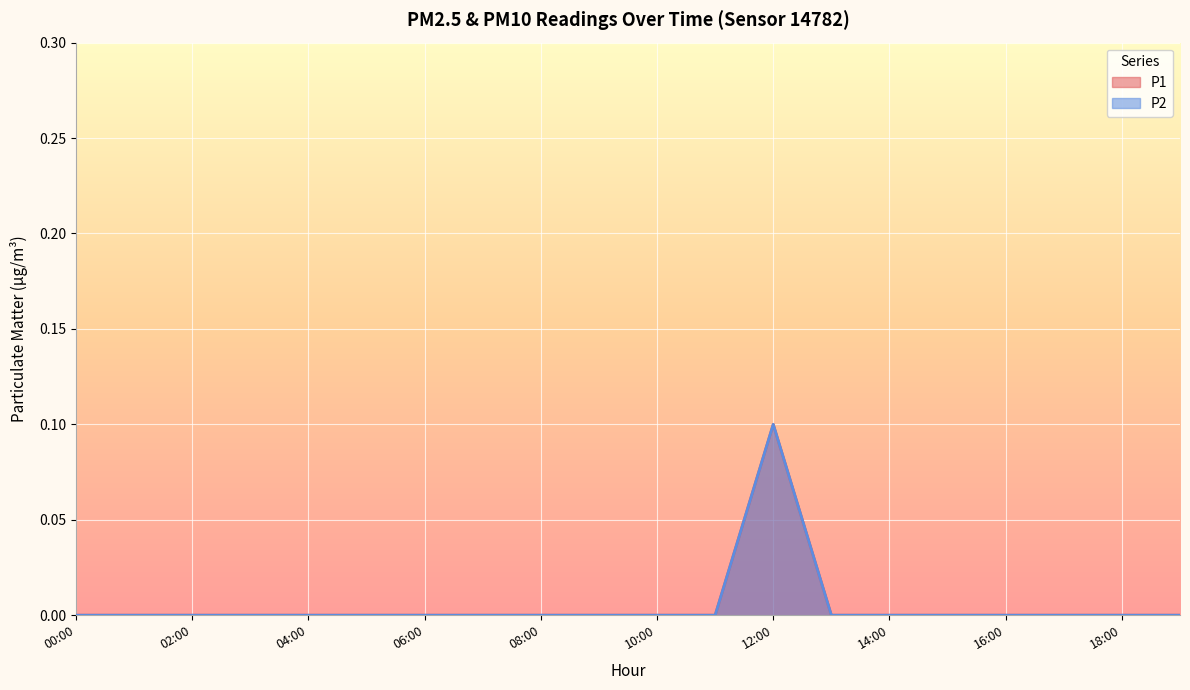

The value of P1 at 12:00 is 0.1. True or false?

True